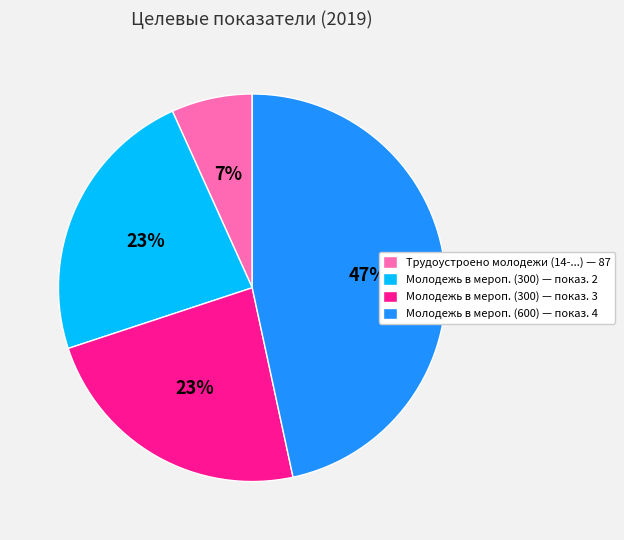

Is it true that Трудоустроено молодежи (14-...) — 87 is 15% of the pie?

False